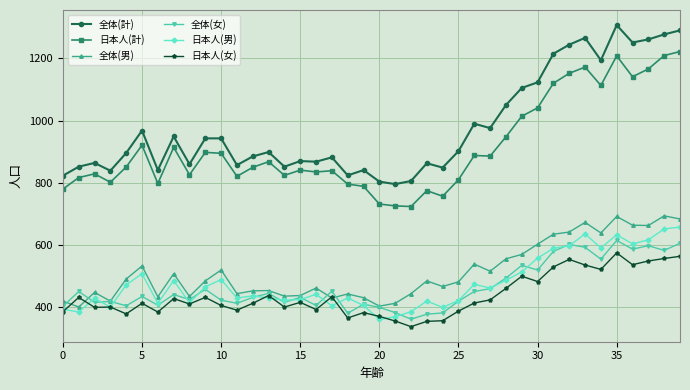

What is the difference between the maximum and second lowest values in the 日本人(計) series?

496